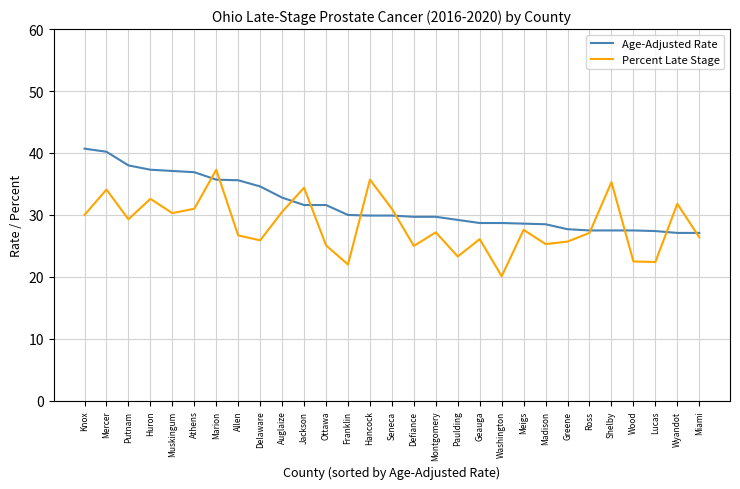

The Percent Late Stage series shows 7.8 at Jackson. True or false?

False